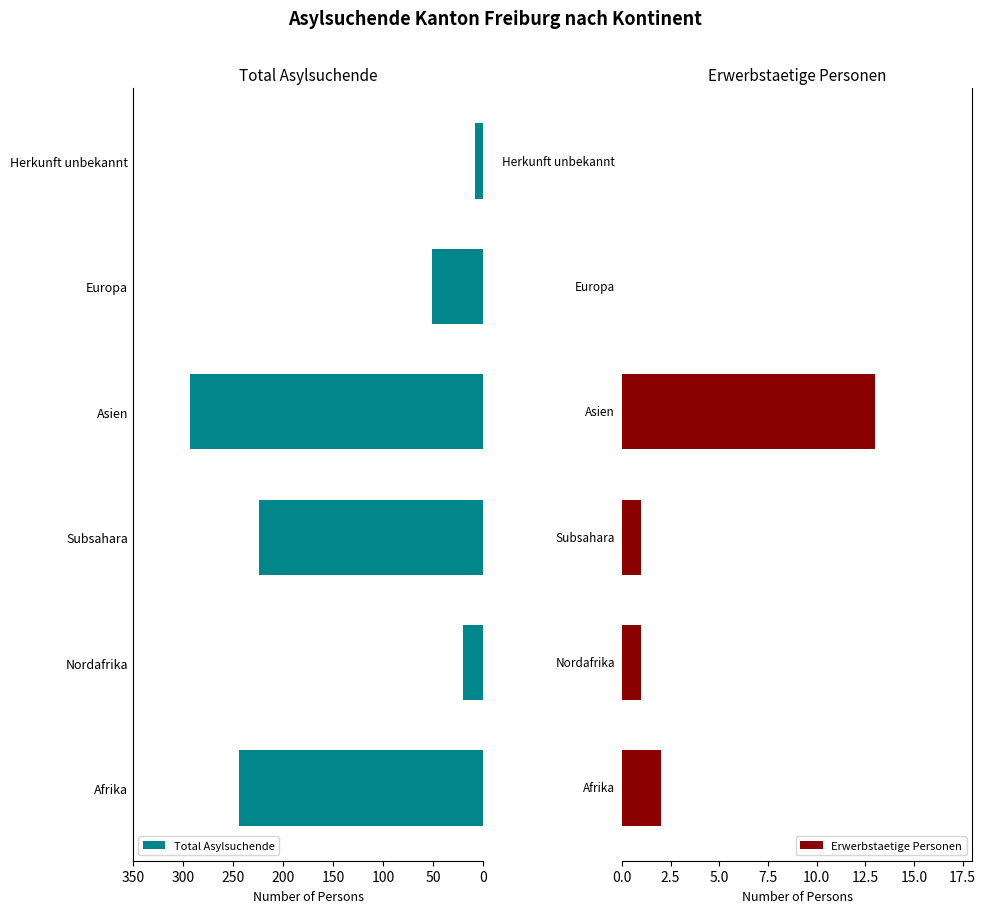

True or false: Total Asylsuchende has a value of 23 at Europa.

False